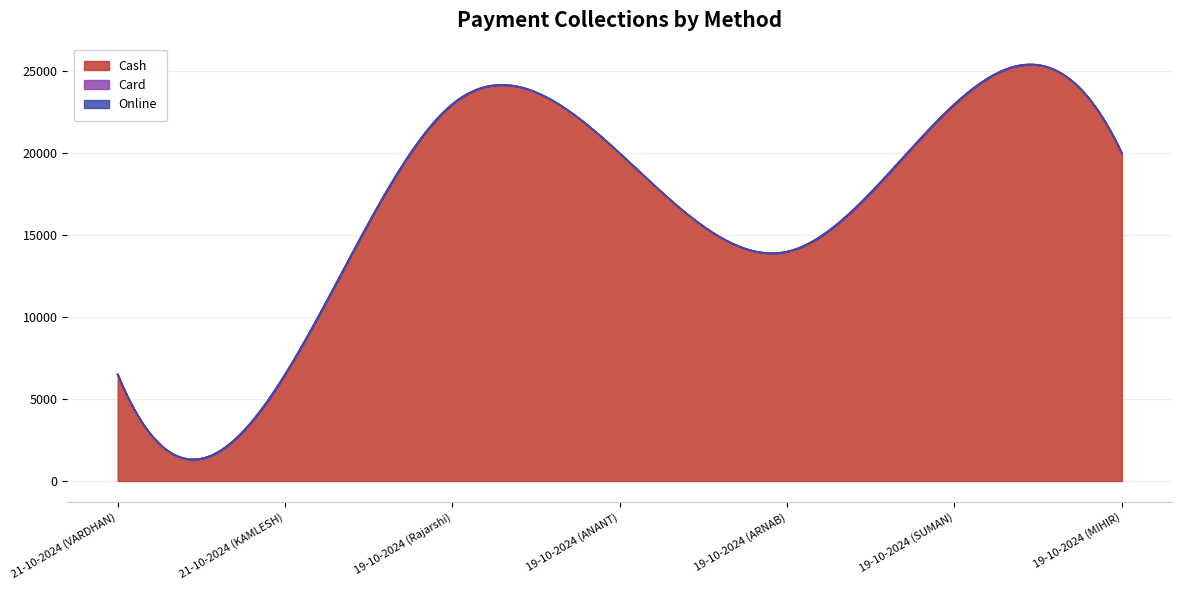

At 19-10-2024 (Rajarshi), list the series in order from largest to smallest.

Cash, Card, Online